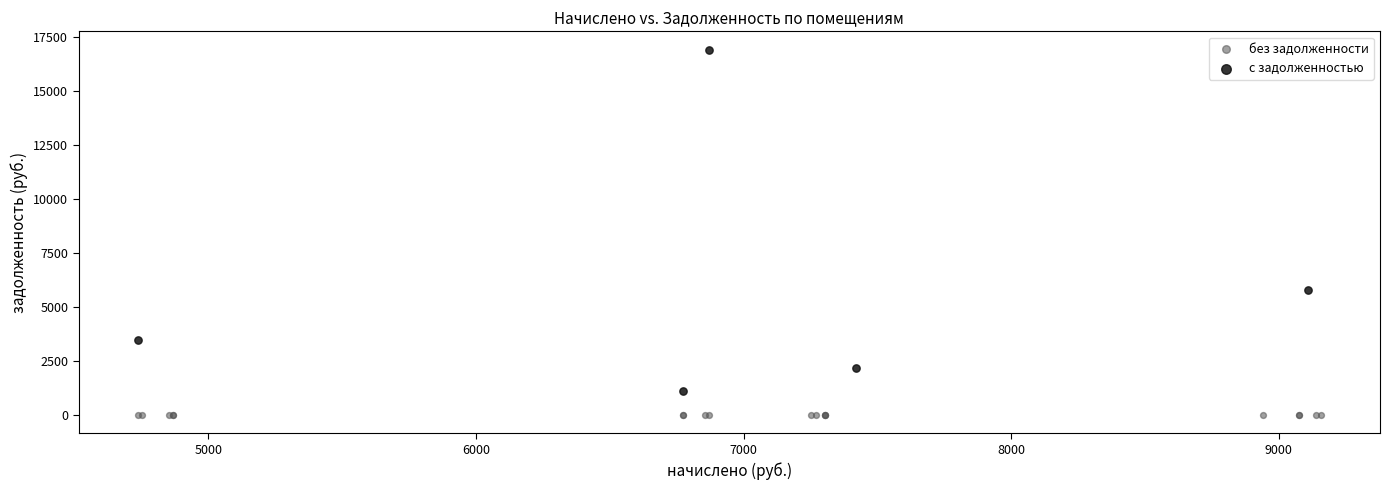

Which series contains the highest Y value?

с задолженностью